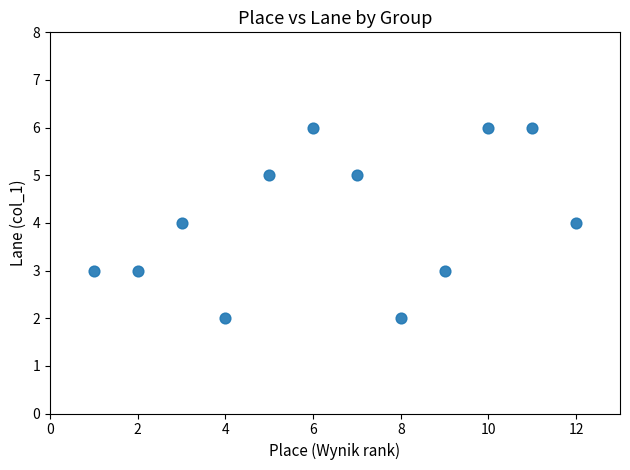

What is the range of X values (max minus min)?

11